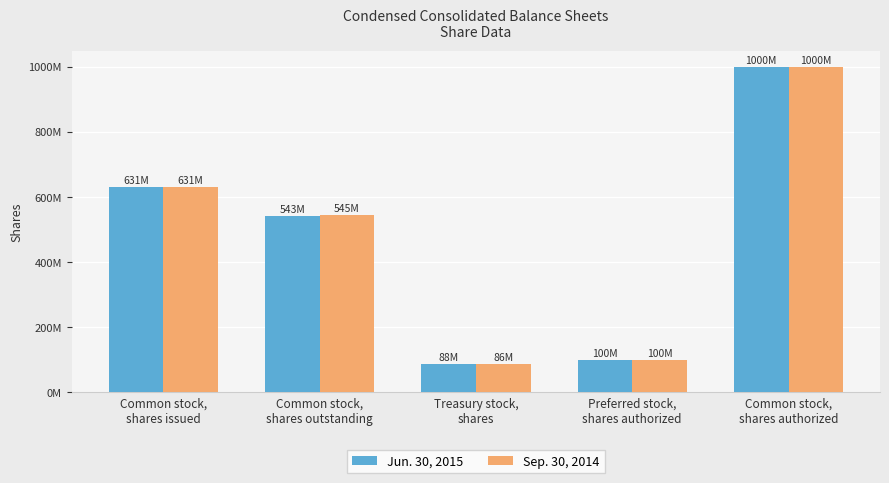

Between Preferred stock,
shares authorized and Common stock,
shares outstanding, which is larger?

Common stock,
shares outstanding